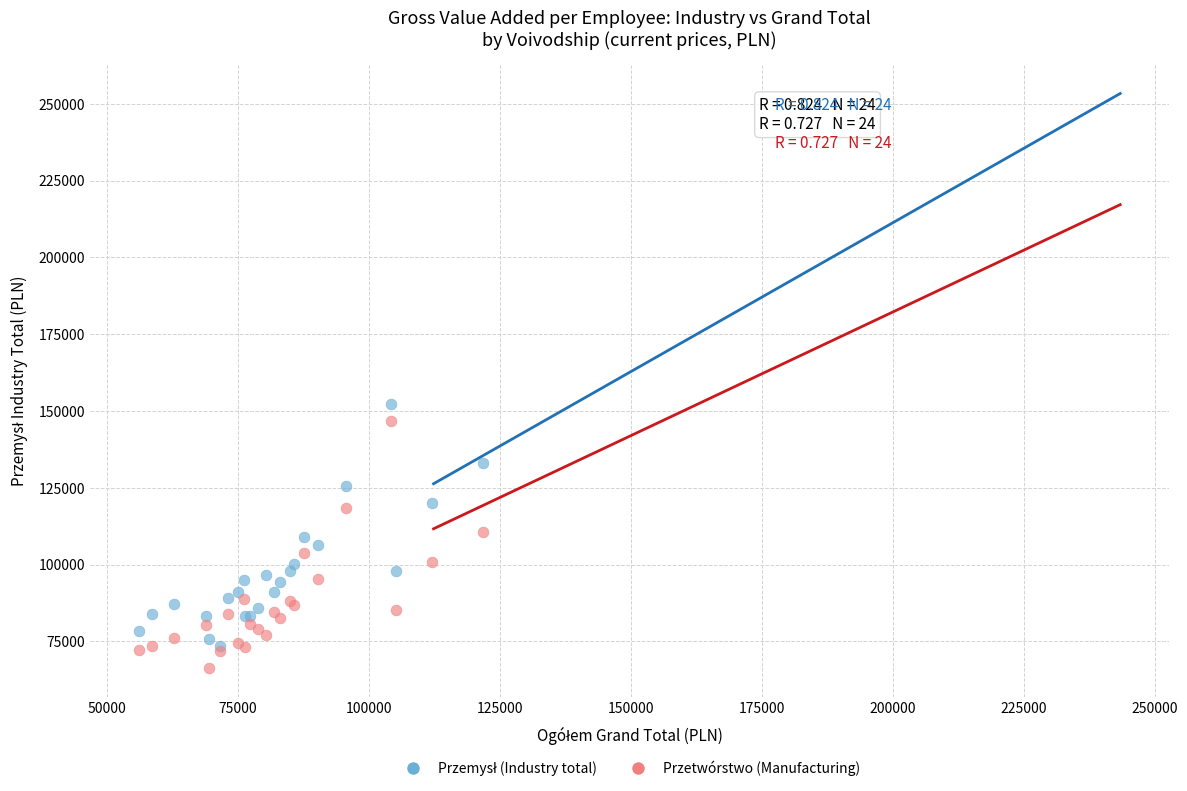

Which series has the largest Y range (max minus min)?

Przetwórstwo (Manufacturing)